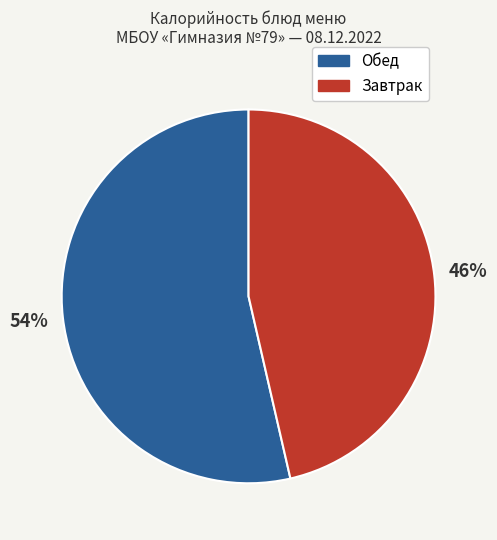

Is there a majority slice in this chart?

Yes